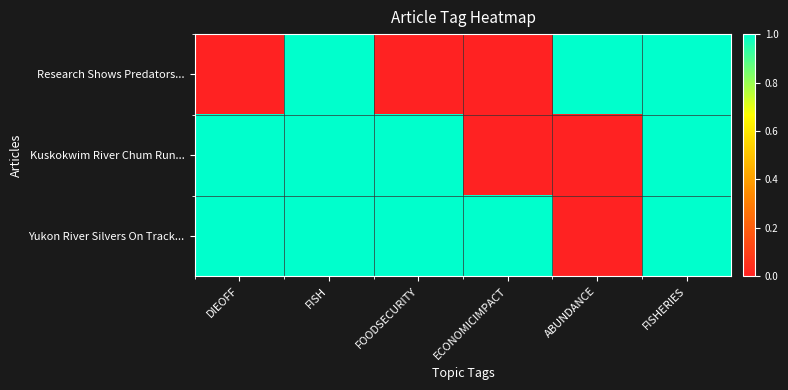

Reading left to right, what are all the values shown in this chart?

Research Shows Predators...: DIEOFF=0	FISH=1	FOODSECURITY=0	ECONOMICIMPACT=0	ABUNDANCE=1	FISHERIES=1
Kuskokwim River Chum Run...: DIEOFF=1	FISH=1	FOODSECURITY=1	ECONOMICIMPACT=0	ABUNDANCE=0	FISHERIES=1
Yukon River Silvers On Track...: DIEOFF=1	FISH=1	FOODSECURITY=1	ECONOMICIMPACT=1	ABUNDANCE=0	FISHERIES=1